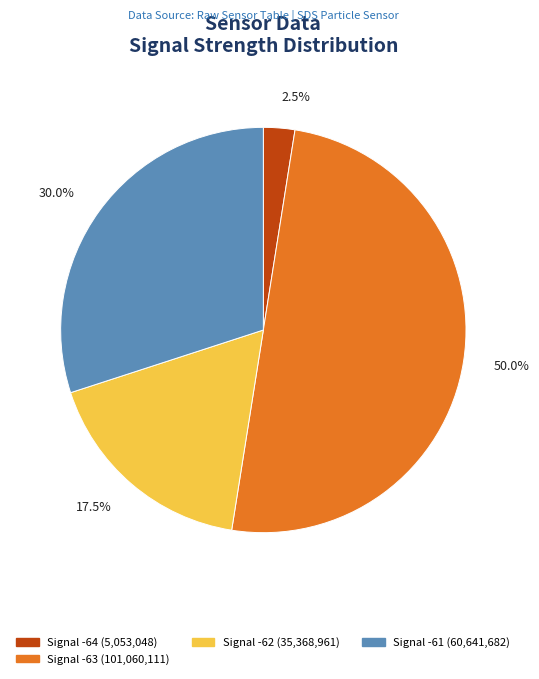

Combined, what portion of the pie is Signal -63 (101,060,111) and Signal -64 (5,053,048)?

52.5%